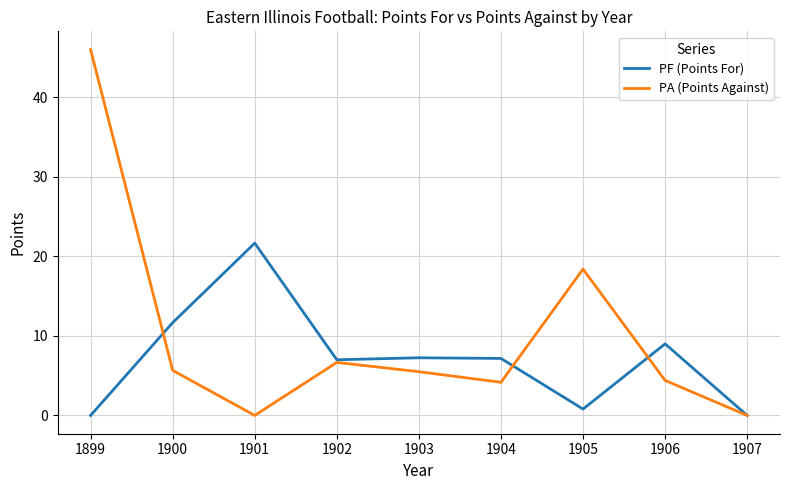

What is the sum of the PF (Points For) values at 1906 and 1904?

16.2